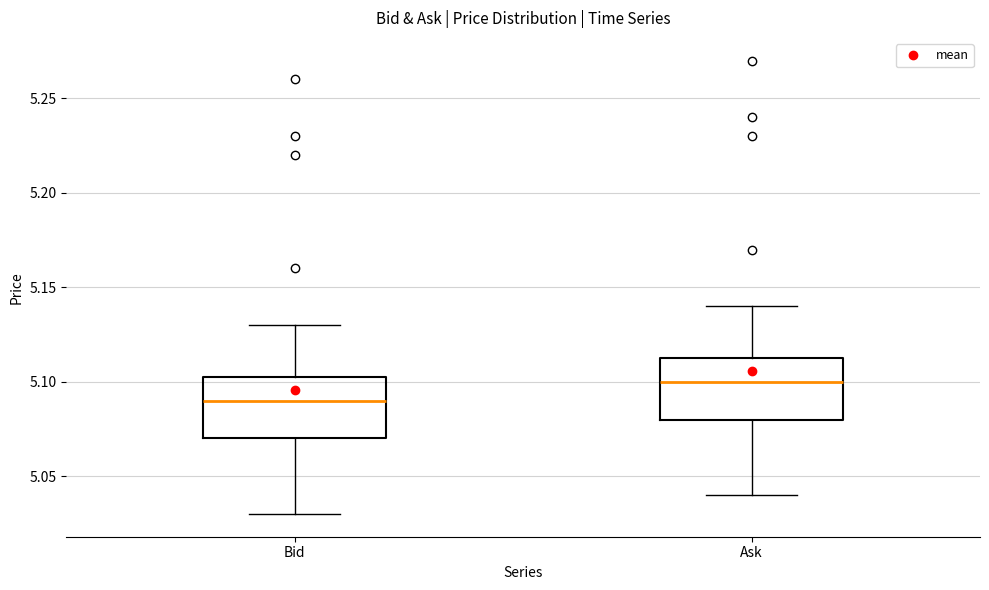

Which box has the lowest median line?

Bid